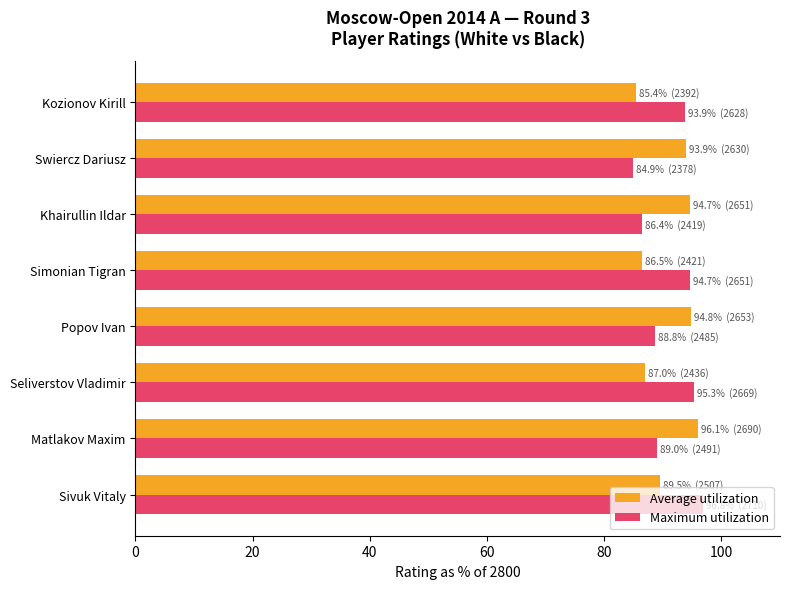

At Khairullin Ildar, list the series in order from smallest to largest.

Maximum utilization, Average utilization